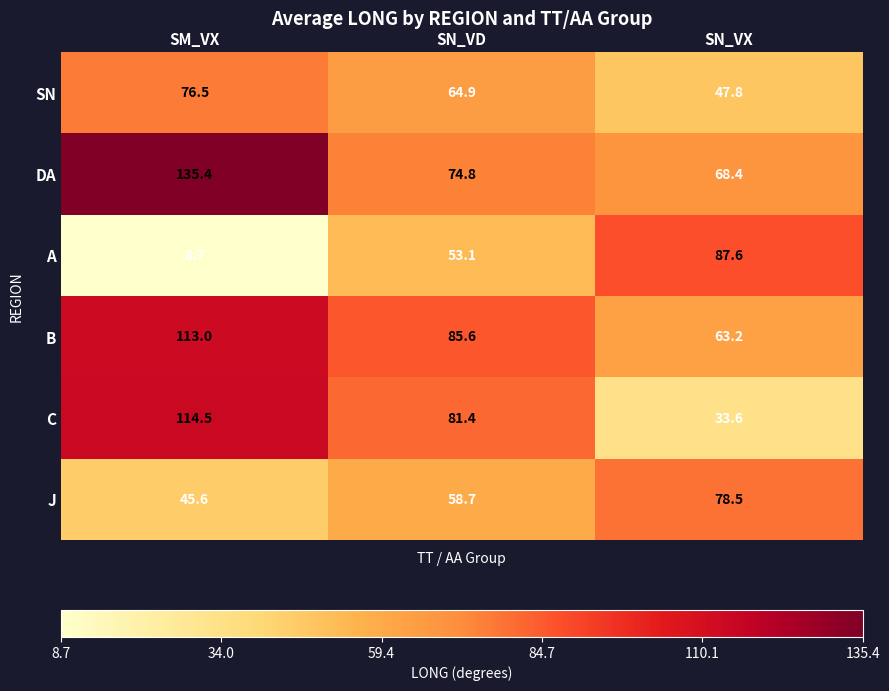

What is the difference between the maximum and minimum values in the J series?

32.9